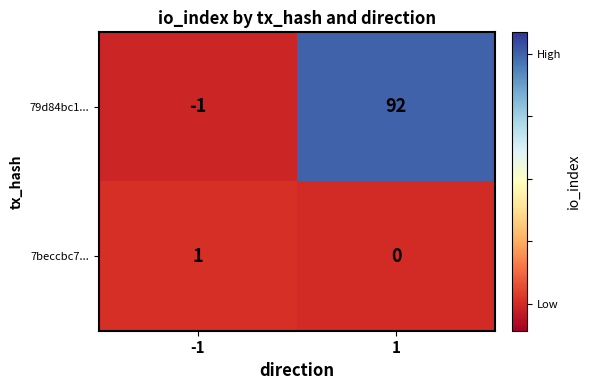

The 7beccbc7... series shows 2 at -1. True or false?

False